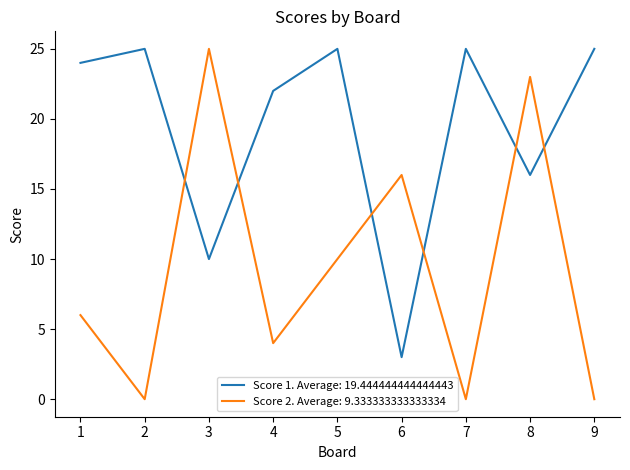

Where do Score 1. Average: 19.444444444444443 and Score 2. Average: 9.333333333333334 first cross each other?

2 and 3